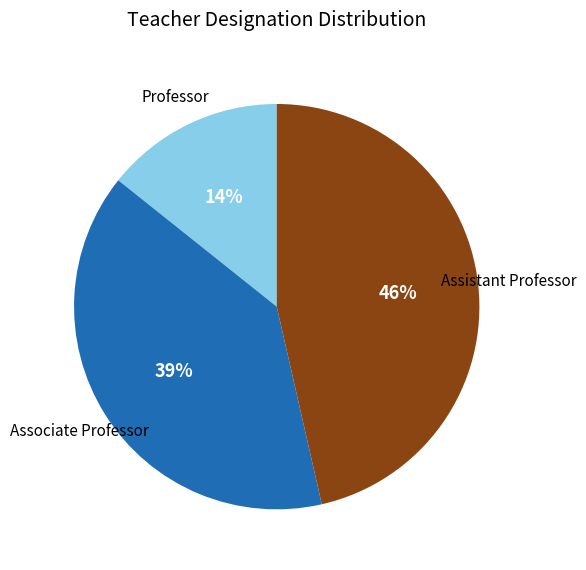

Is there any slice that represents more than half of the pie?

No